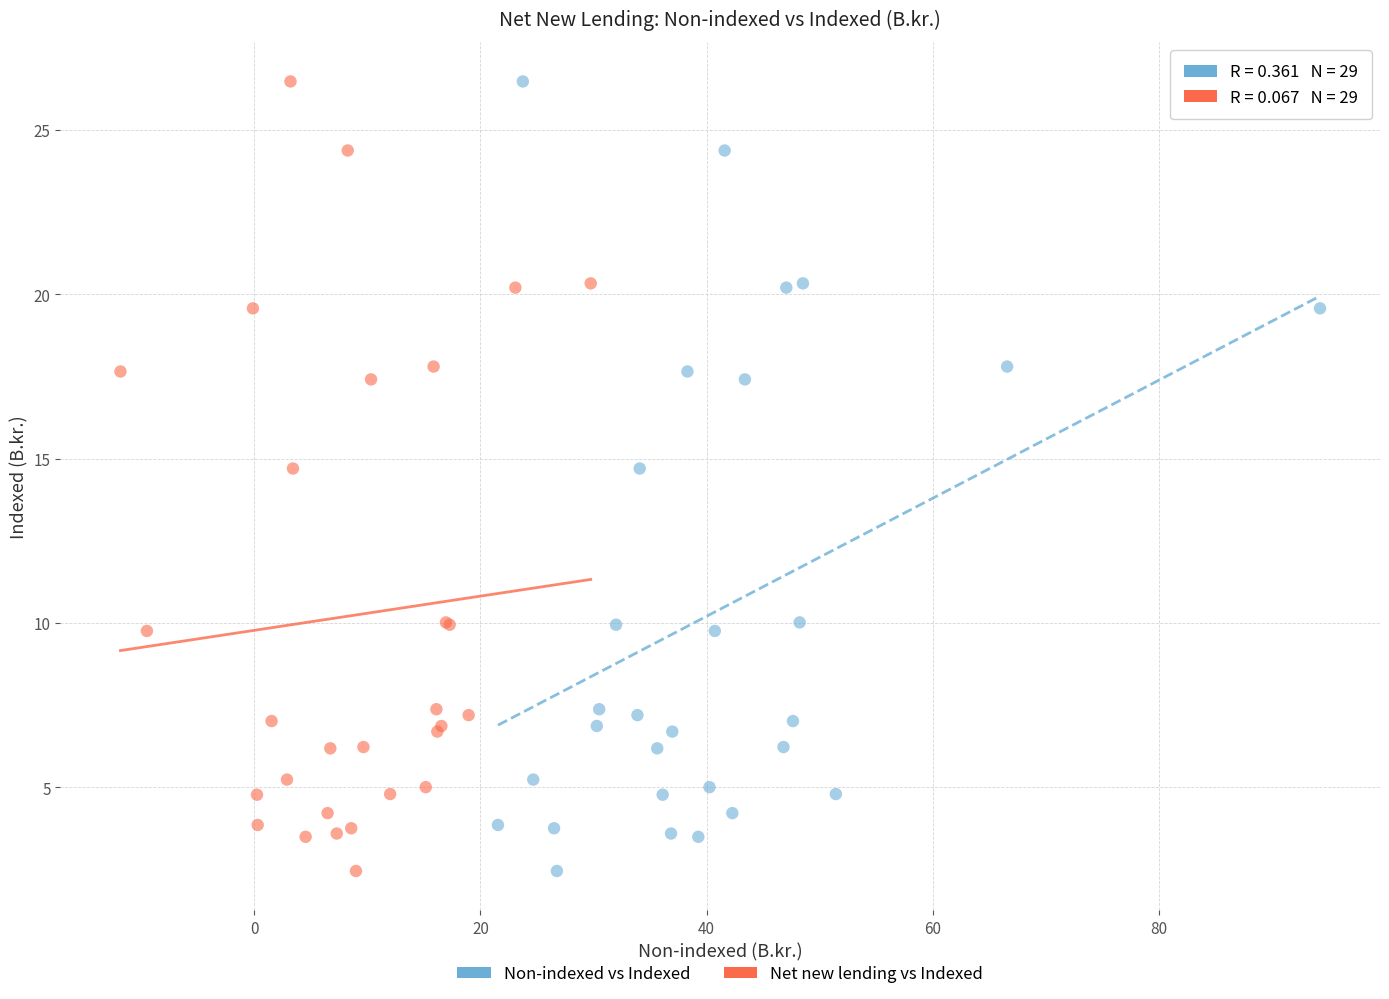

What are all the series names shown in the legend?

Non-indexed vs Indexed, Net new lending vs Indexed